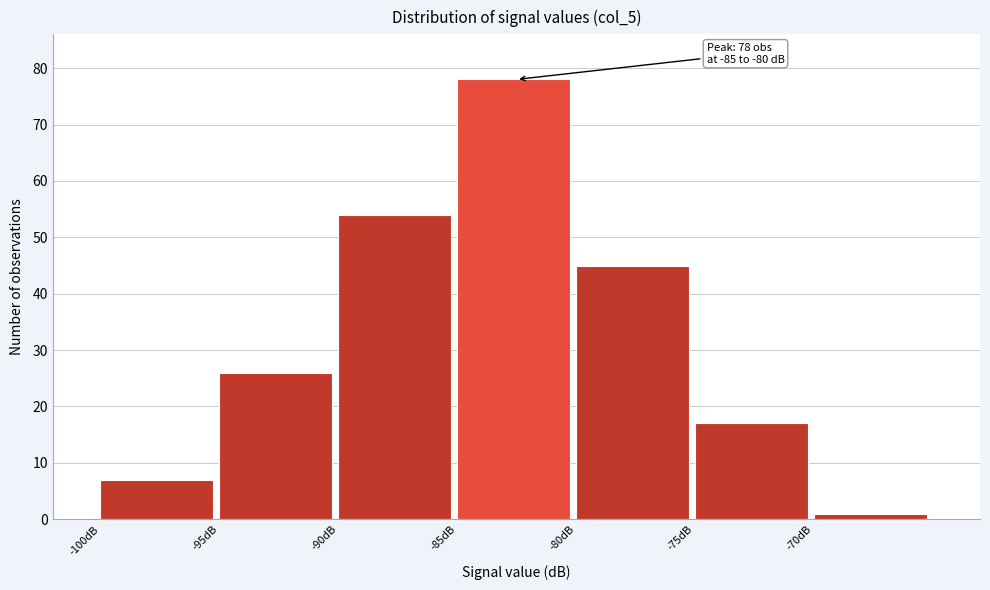

Over which range of the x-axis is the bar tallest?

-85 to -80